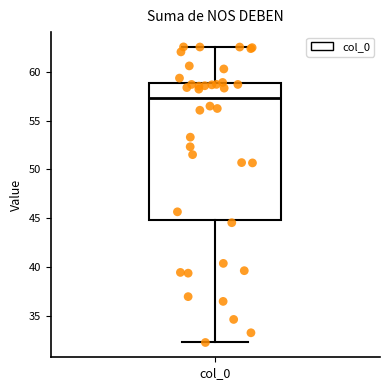

Read this box plot against the y-axis: the position of the median line, the range covered by the box, and the ends of both whiskers. The values are not printed on the chart, so give them approximately, as read against the axis.

median 57.5, box 45.0 to 59.0, whiskers 32.5 to 62.5